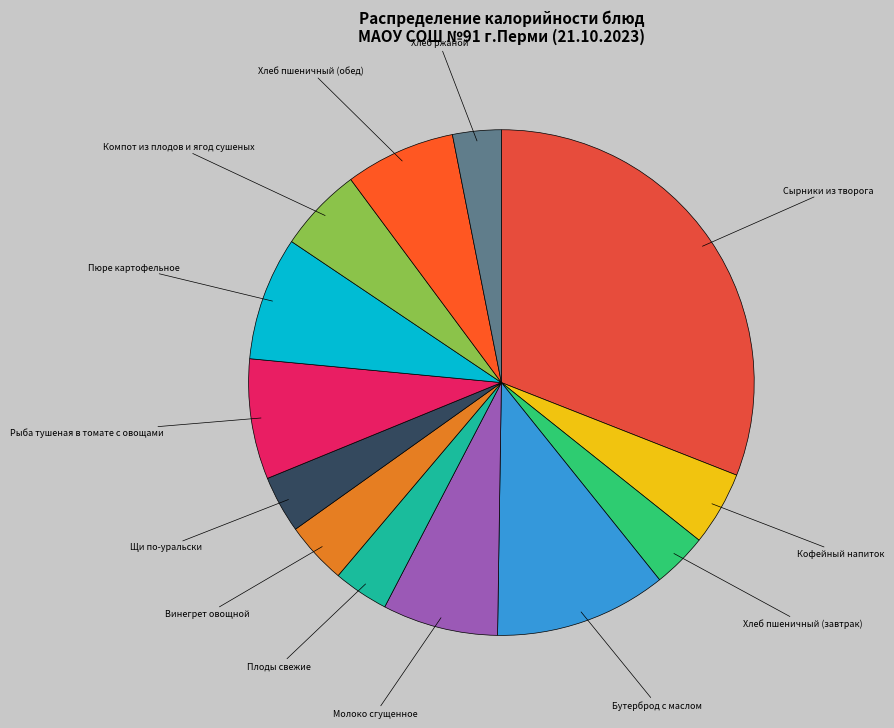

Which slice is the largest?

Сырники из творога